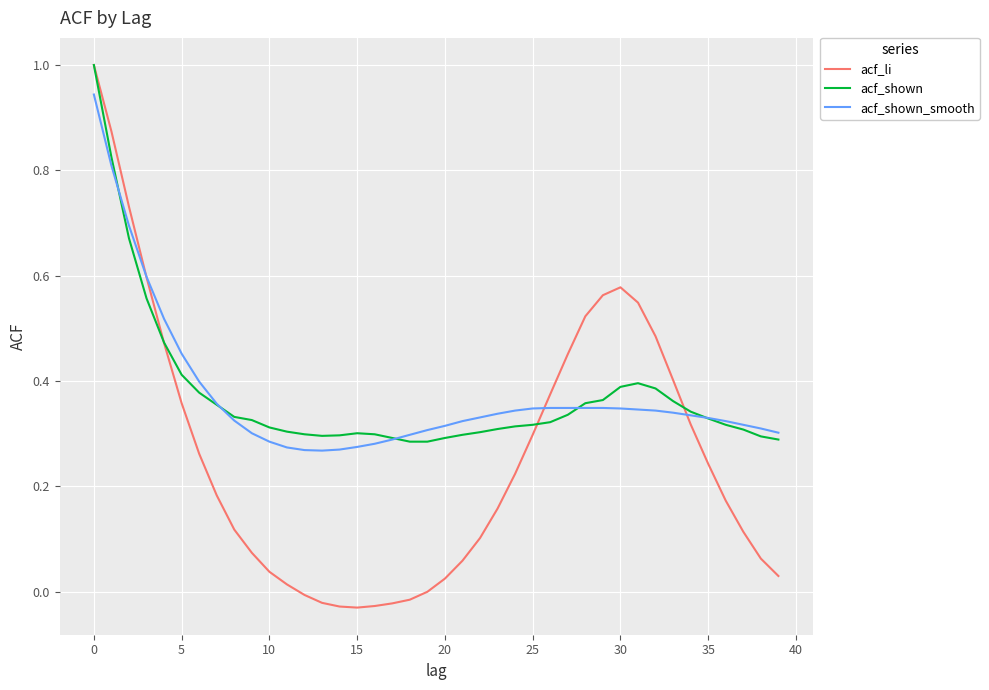

What are all the series names shown in the legend?

acf_li, acf_shown, acf_shown_smooth